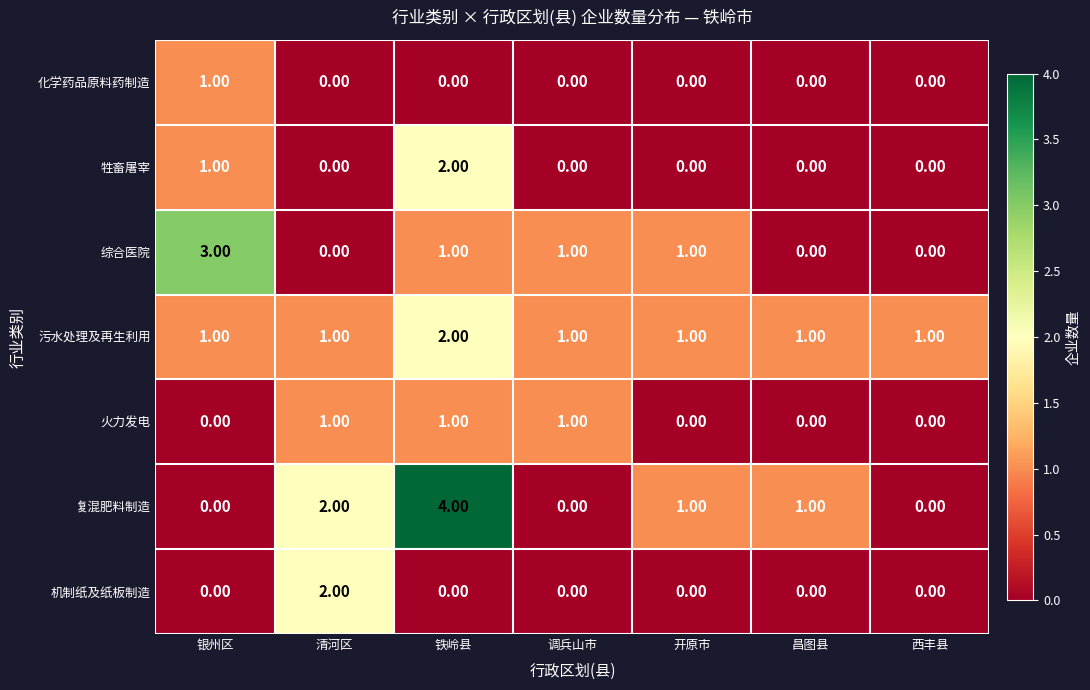

Which series has the largest range (max minus min)?

复混肥料制造